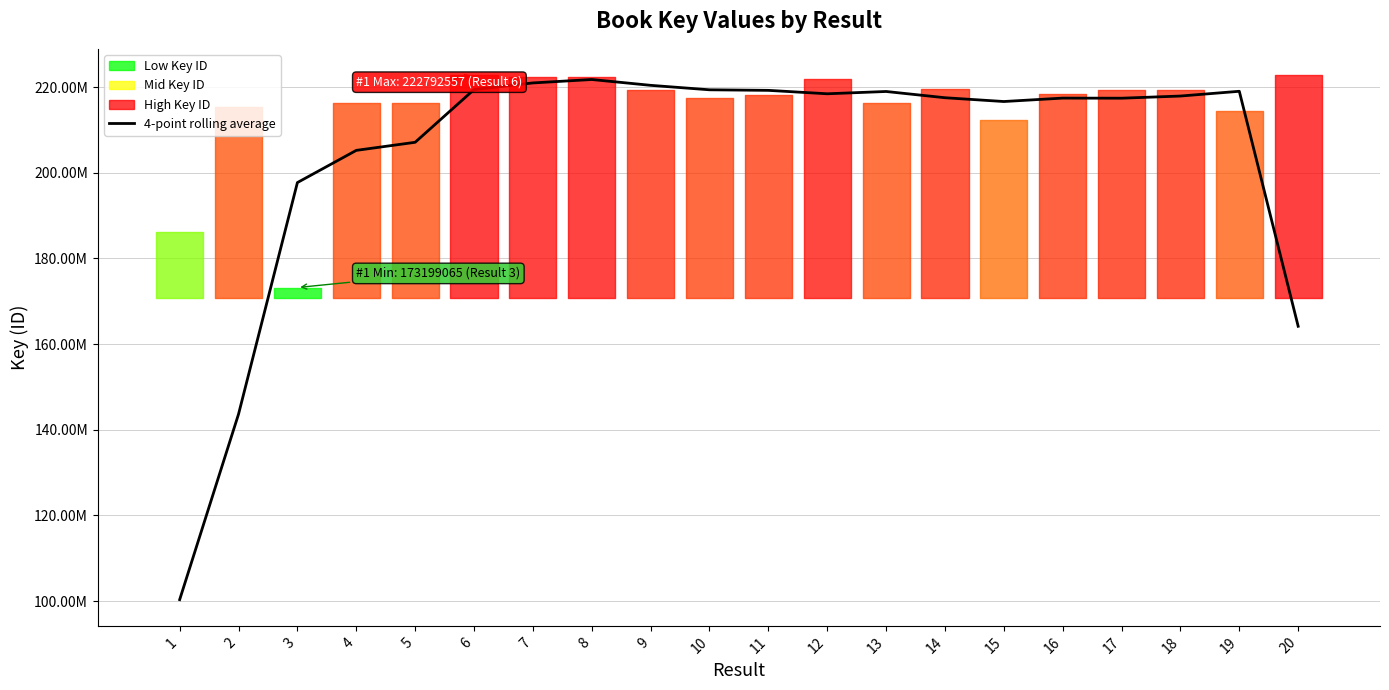

How many interior local valleys (lower than both neighbors) does the data have?

3